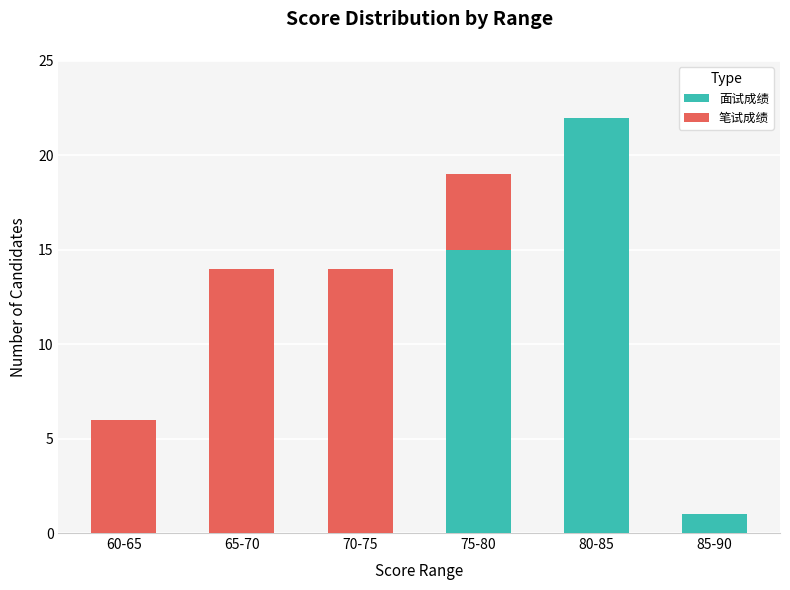

Is it true that 面试成绩 equals 0 at 70-75?

True